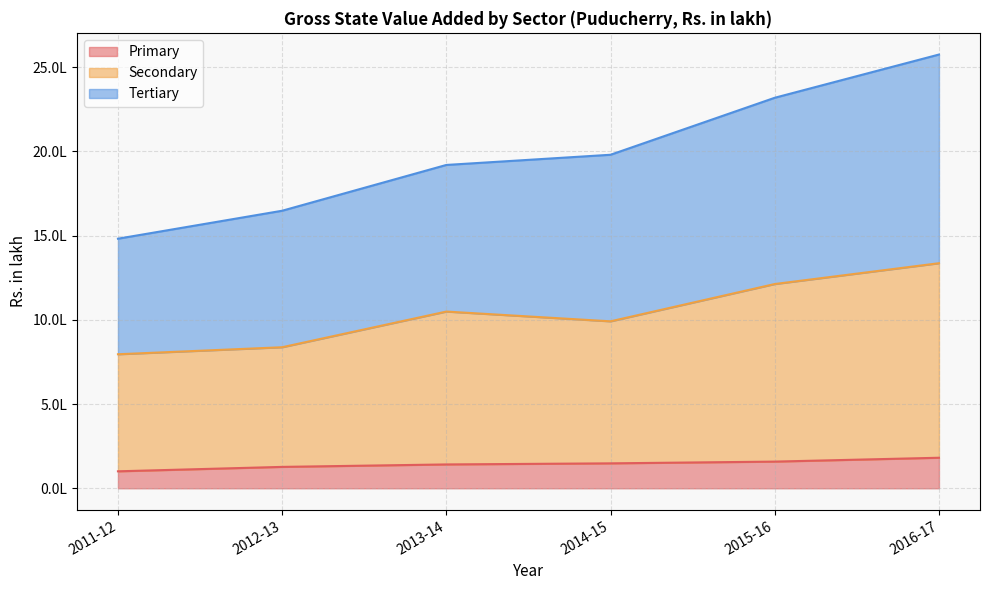

True or false: Secondary has a value of 795408.0 at 2011-12.

True